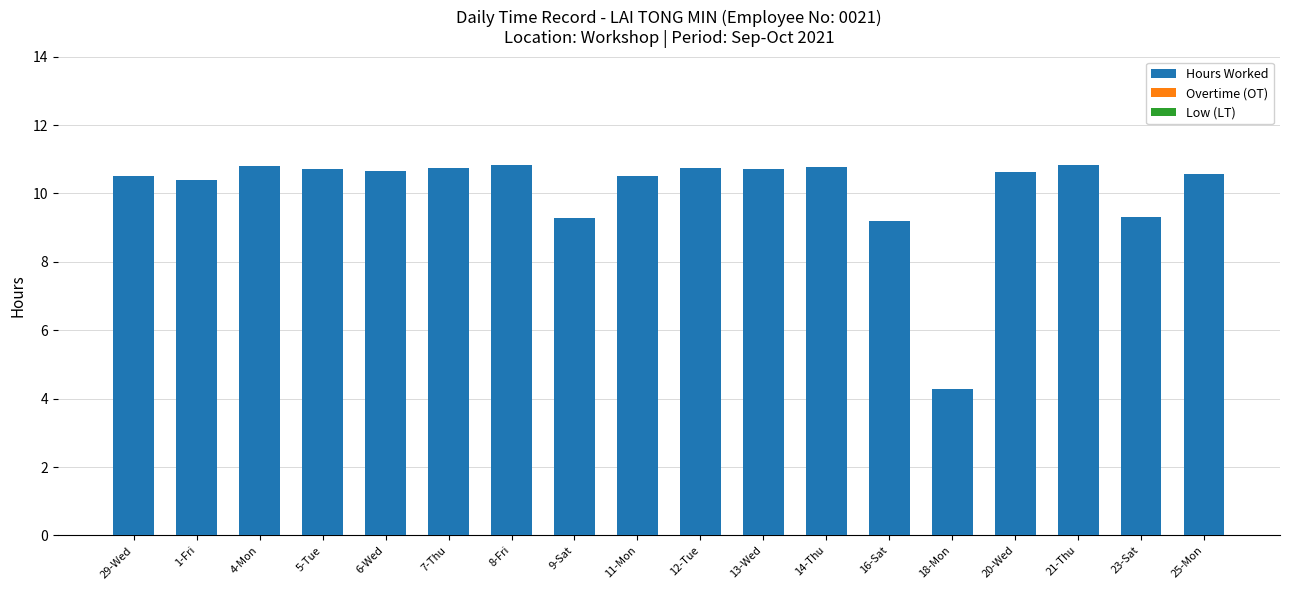

Where does the data first go above 10?

29-Wed